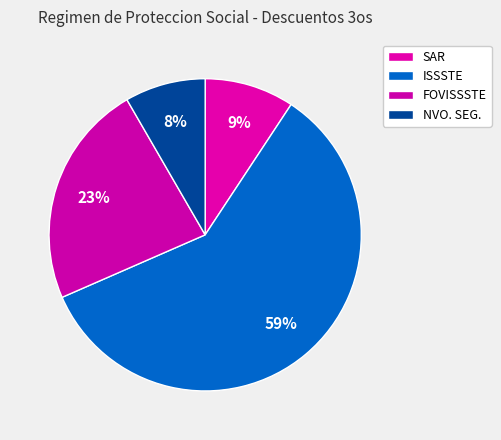

Between NVO. SEG. and ISSSTE, which is larger?

ISSSTE